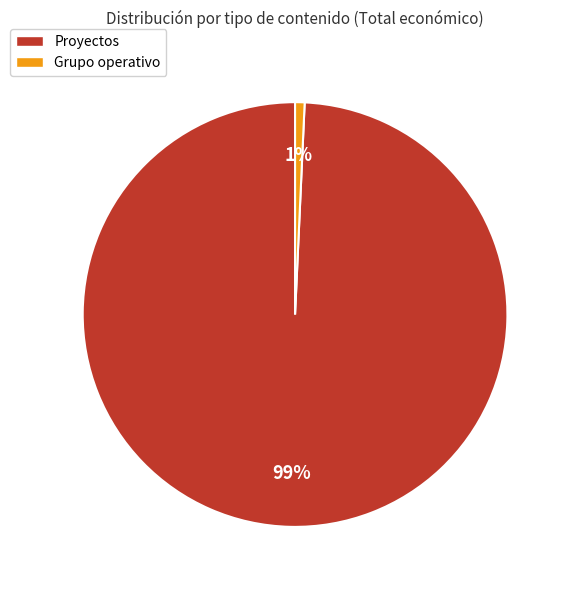

Rank the categories by value from lowest to highest.

Grupo operativo, Proyectos